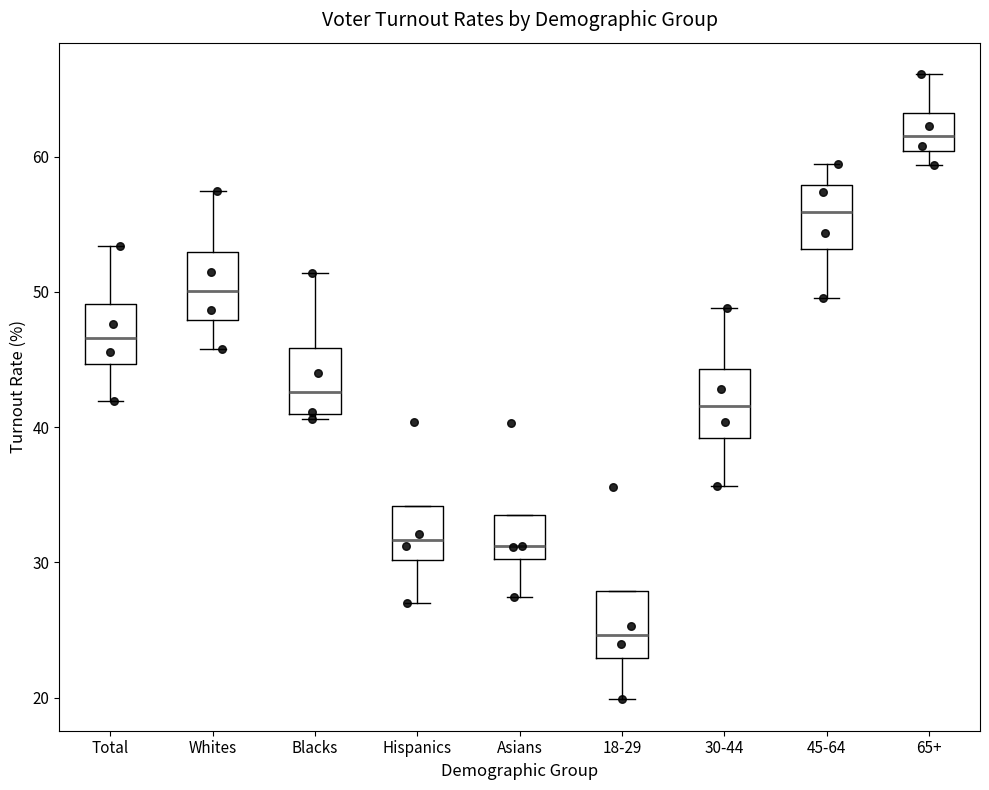

Reading left to right, transcribe this box plot: for each box, give where its median line is, the range the box spans, and where its two whiskers end, as read against the y-axis. The values are not printed on the chart, so give them approximately, as read against the axis.

Total: median 47, box 45 to 49, whiskers 42 to 53
Whites: median 50, box 48 to 53, whiskers 46 to 57
Blacks: median 43, box 41 to 46, whiskers 41 (just below the box's lower edge) to 51
Hispanics: median 32, box 30 to 34, whiskers 27 to 34
Asians: median 31, box 30 to 34, whiskers 27 to 34
18-29: median 25, box 23 to 28, whiskers 20 to 28
30-44: median 42, box 39 to 44, whiskers 36 to 49
45-64: median 56, box 53 to 58, whiskers 50 to 59
65+: median 62, box 60 to 63, whiskers 59 to 66